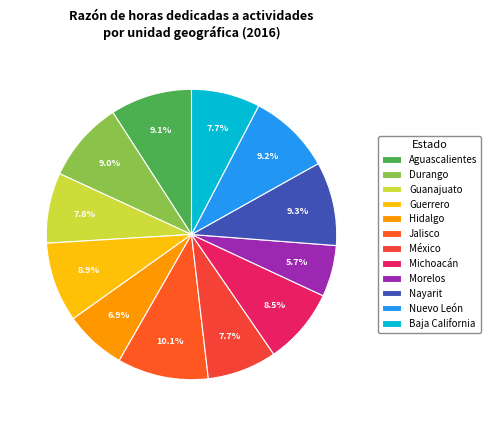

Is there a majority slice in this chart?

No